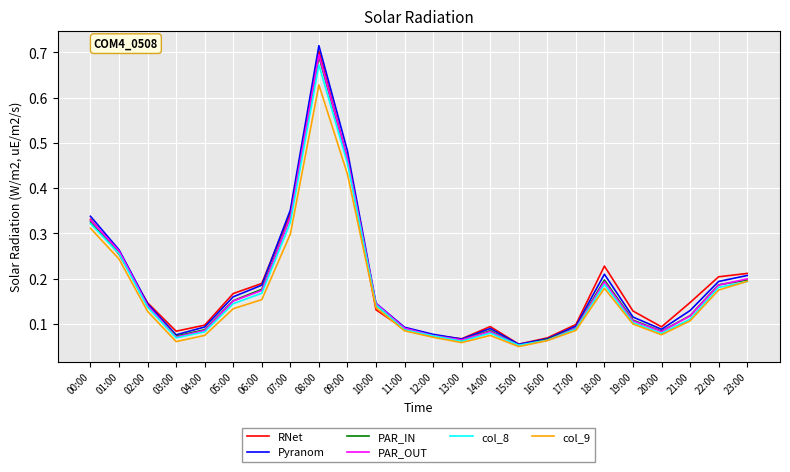

How many interior local peaks does the PAR_IN series have?

3